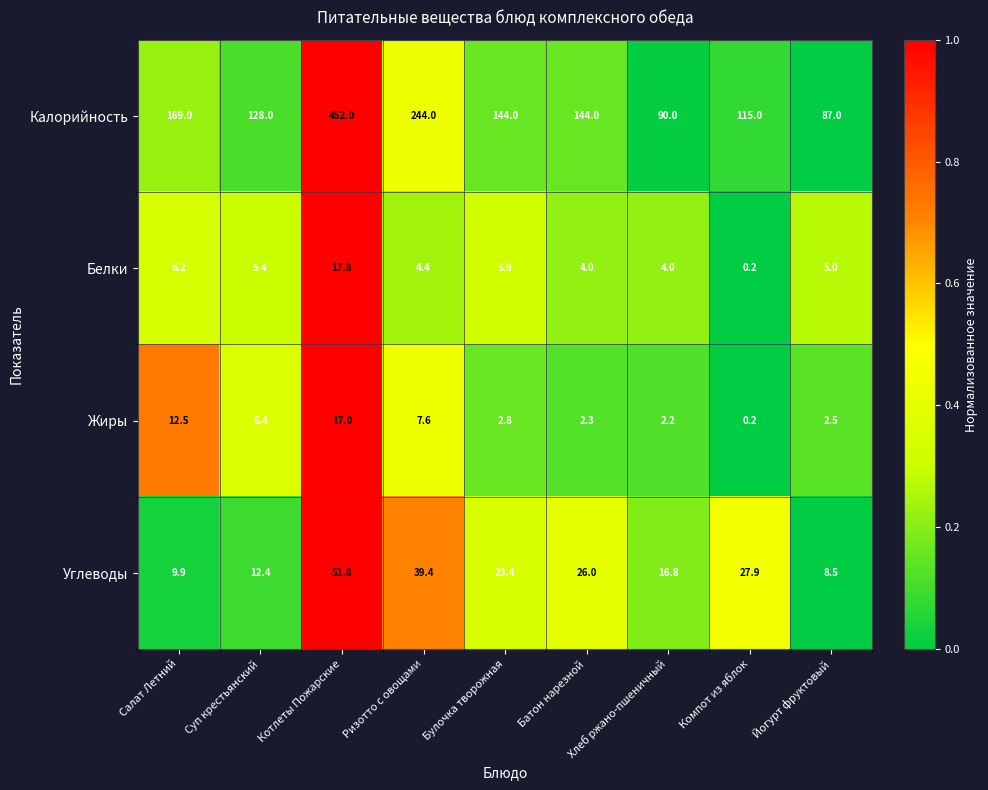

What is the total value across all series at Батон нарезной?

176.3